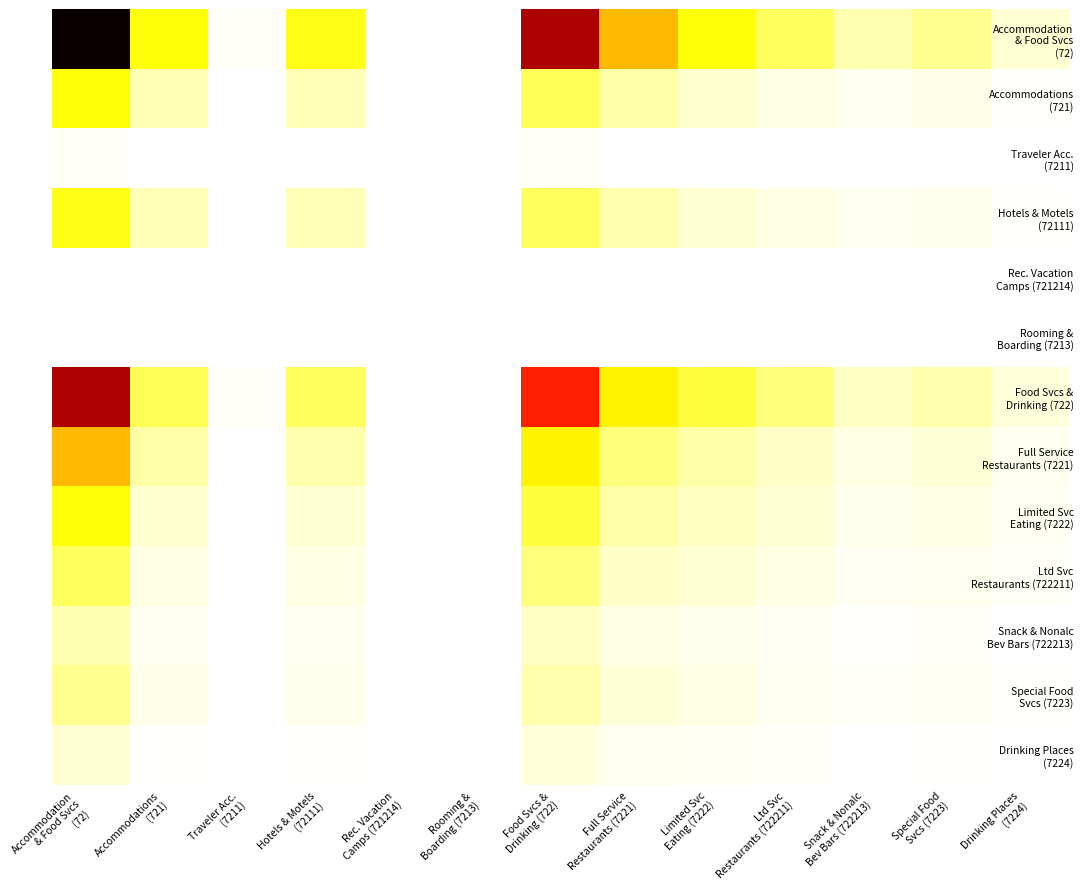

How many categories are shown in the chart?

13